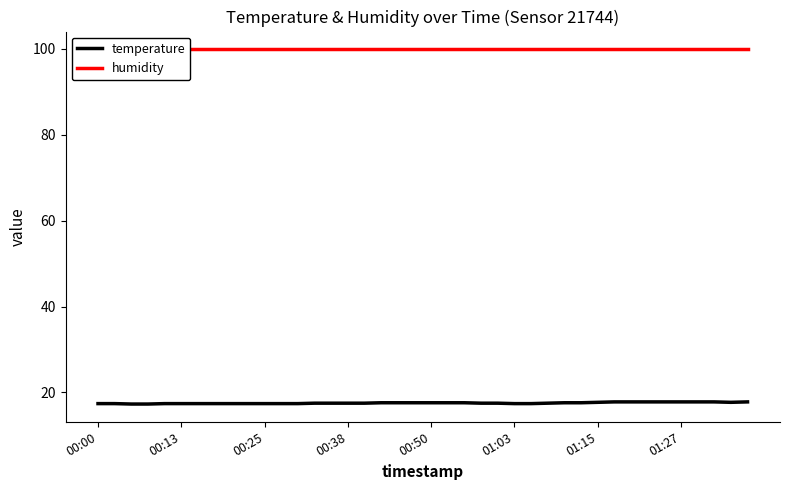

What are all the series names shown in the legend?

temperature, humidity